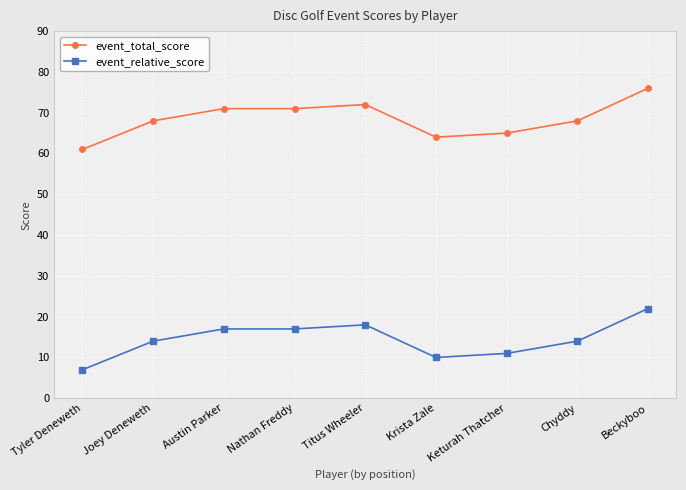

What is the smallest value displayed?

7